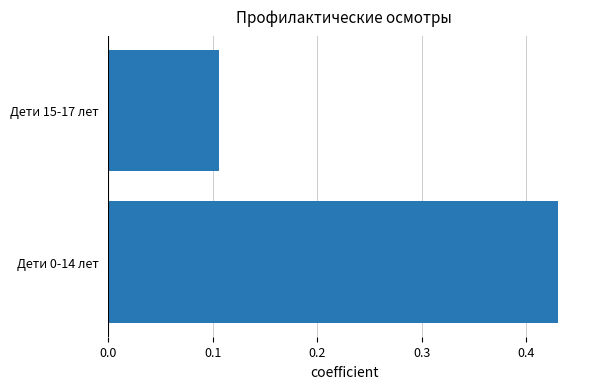

The chart shows a value of 0.2 at Дети 0-14 лет. True or false?

False